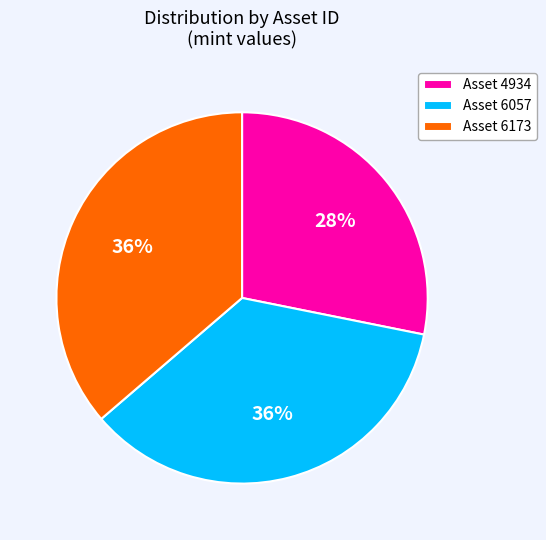

To the nearest percent, what is the combined percentage of Asset 6057 and Asset 4934?

64%